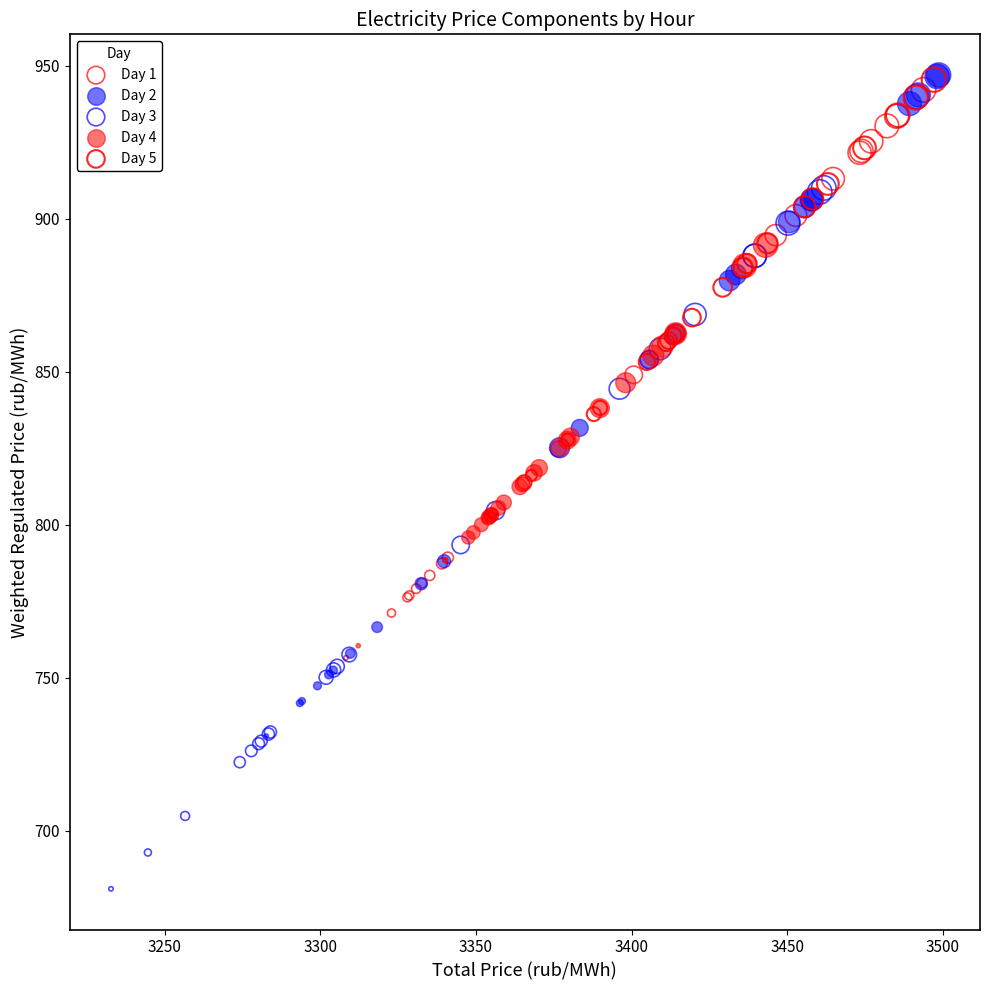

Which series has the widest spread of Y values?

Day 3